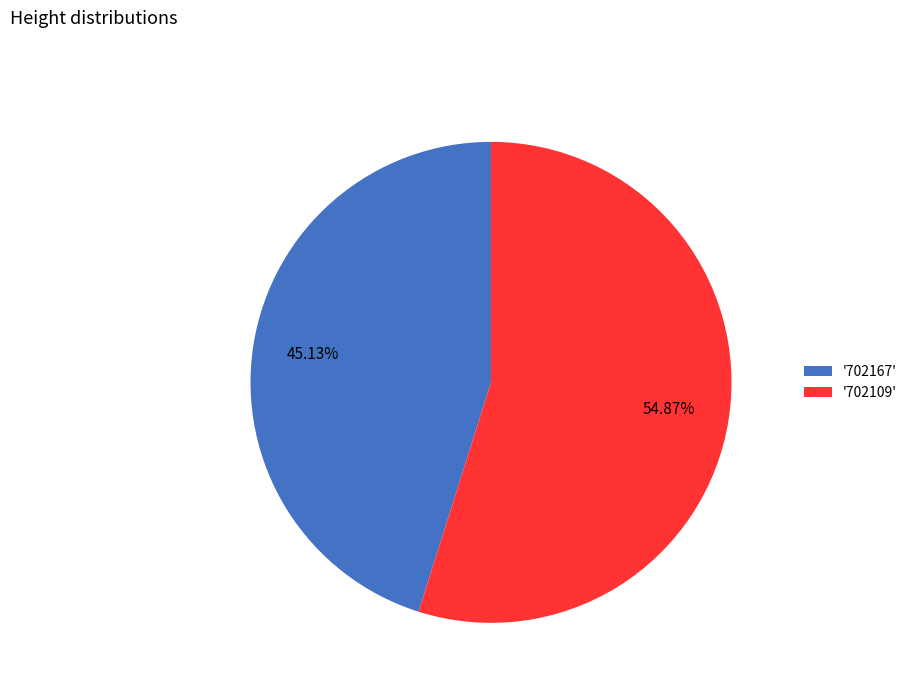

Combined, do '702109' and '702167' account for over 50%?

Yes